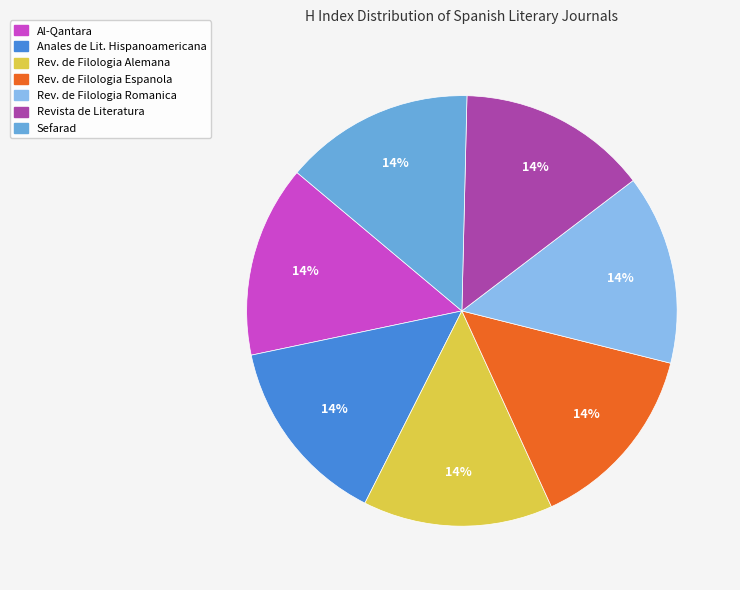

Count the number of slices in the pie.

7